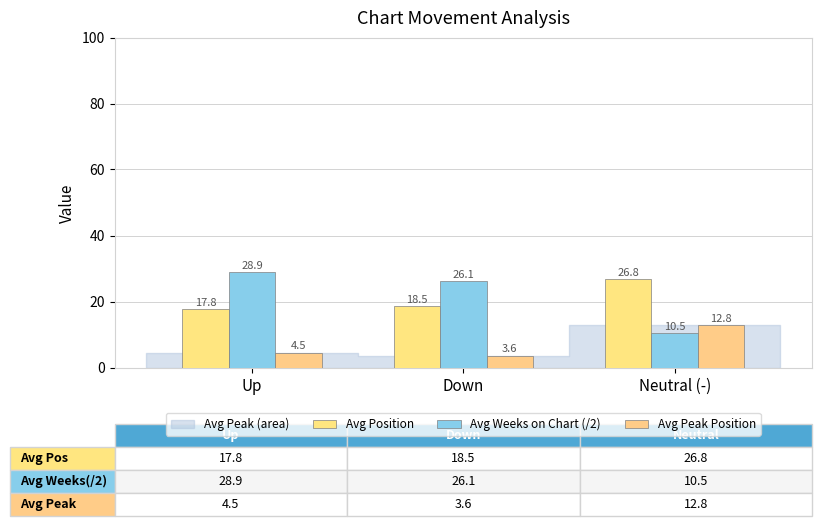

How many data points does each series have?

3